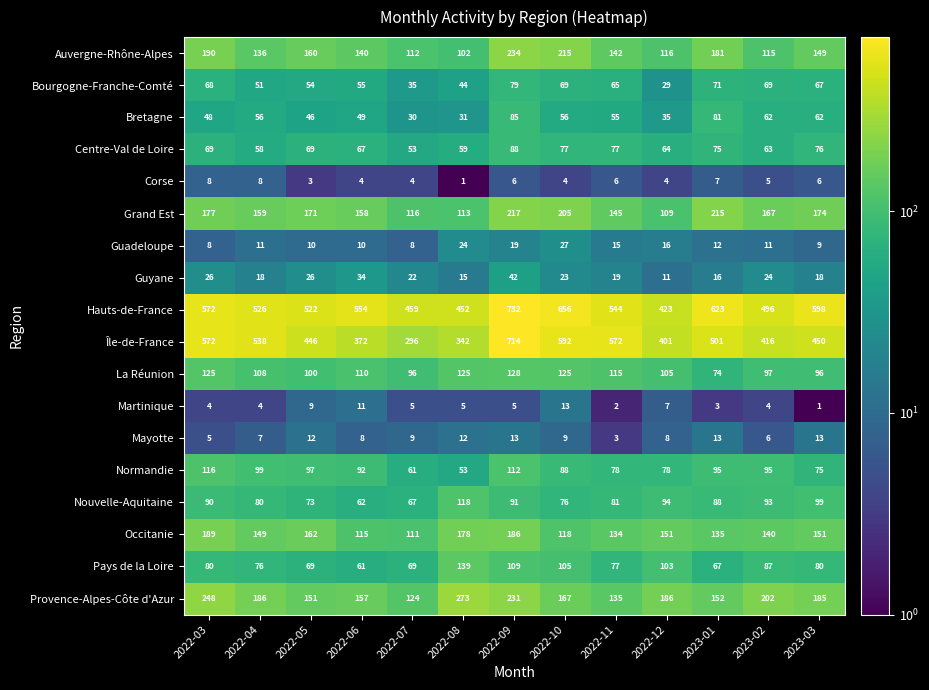

At 2023-02, list the series in order from largest to smallest.

Hauts-de-France, Île-de-France, Provence-Alpes-Côte d'Azur, Grand Est, Occitanie, Auvergne-Rhône-Alpes, La Réunion, Normandie, Nouvelle-Aquitaine, Pays de la Loire, Bourgogne-Franche-Comté, Centre-Val de Loire, Bretagne, Guyane, Guadeloupe, Mayotte, Corse, Martinique